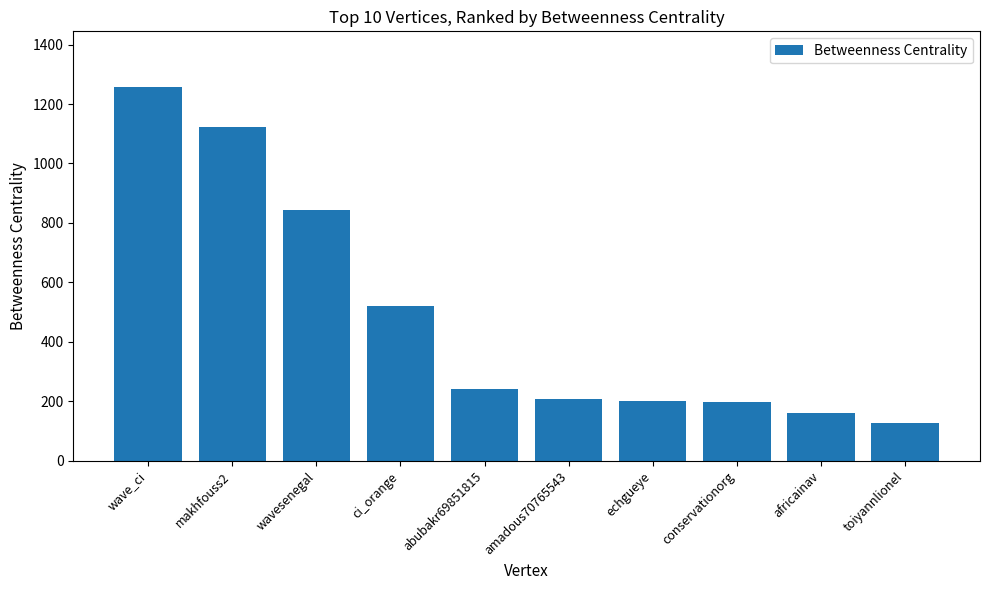

Which has a higher value, makhfouss2 or abubakr69851815?

makhfouss2